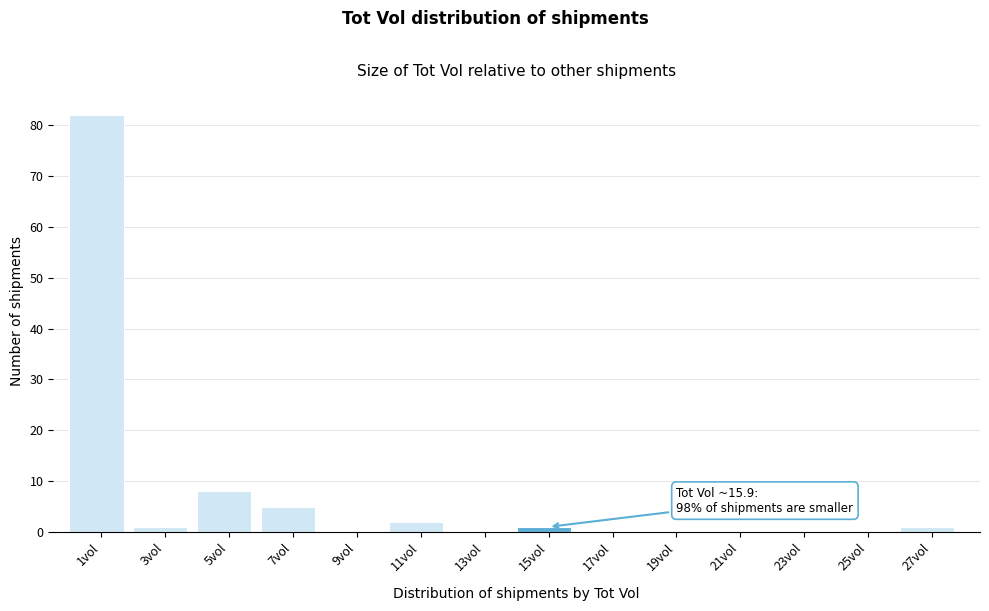

Reading left to right, transcribe all the data shown in this chart.

1vol=82	3vol=1	5vol=8	7vol=5	9vol=0	11vol=2	13vol=0	15vol=1	17vol=0	19vol=0	21vol=0	23vol=0	25vol=0	27vol=1